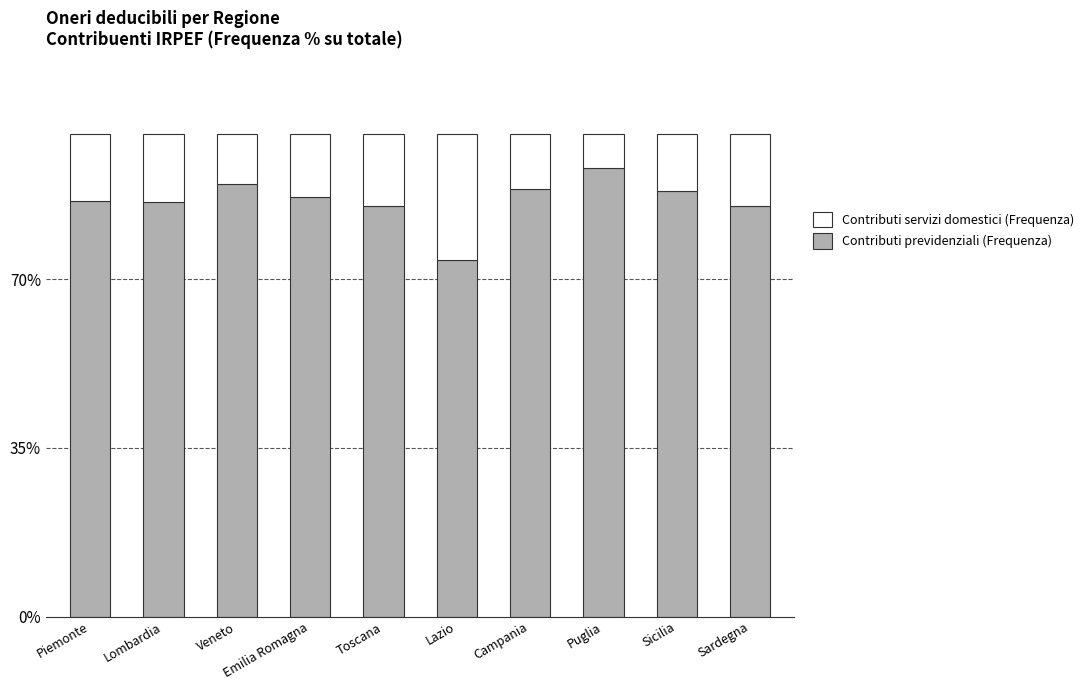

What are all the series names shown in the legend?

Contributi servizi domestici (Frequenza), Contributi previdenziali (Frequenza)